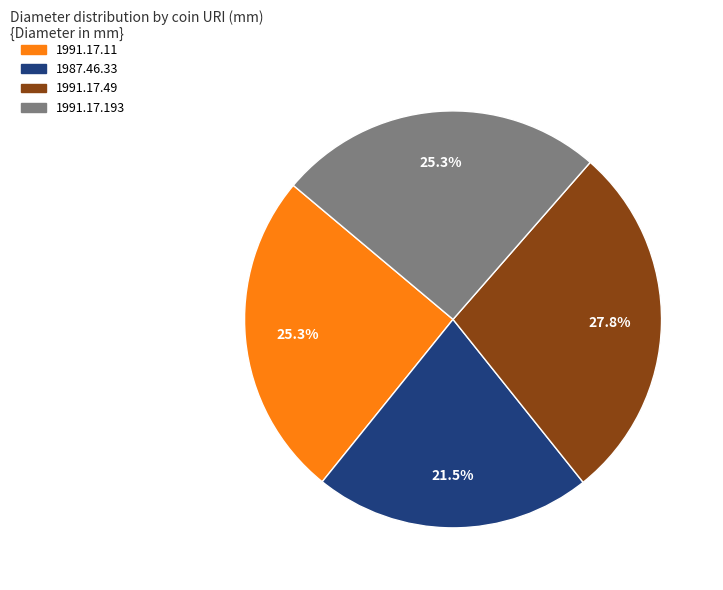

What is the ratio of the value at 1991.17.11 to the value at 1991.17.193?

1.0